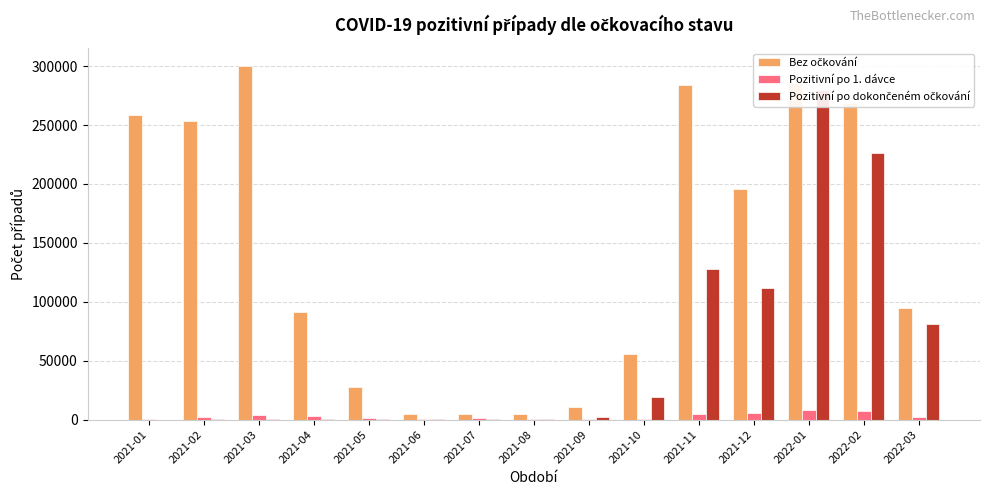

The Pozitivní po dokončeném očkování series shows 842 at 2021-03. True or false?

True